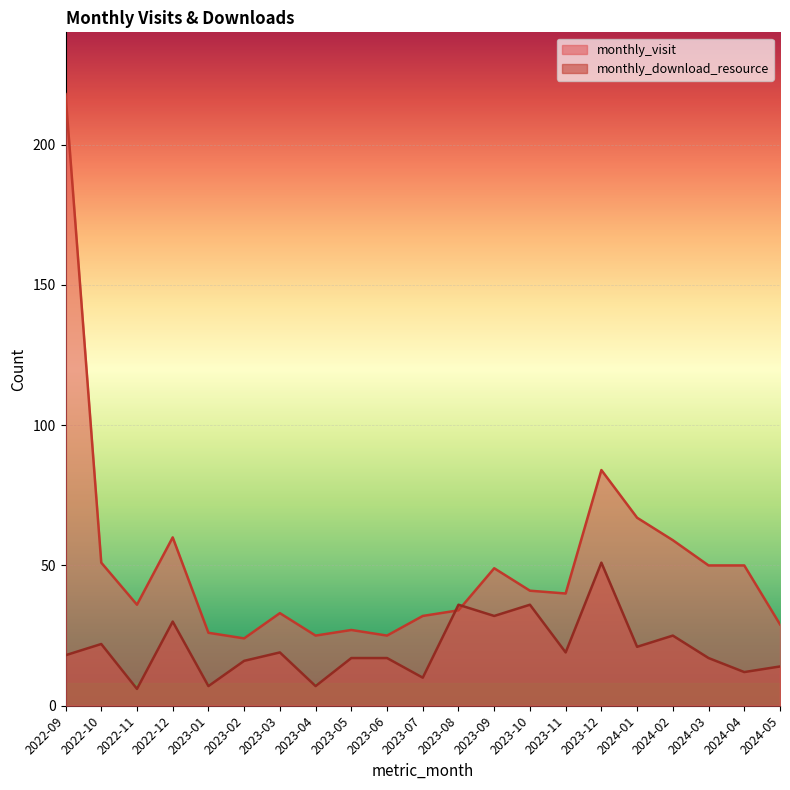

Reading left to right, what are all the values shown in this chart?

monthly_visit: 2022-09=218	2022-10=51	2022-11=36	2022-12=60	2023-01=26	2023-02=24	2023-03=33	2023-04=25	2023-05=27	2023-06=25	2023-07=32	2023-08=34	2023-09=49	2023-10=41	2023-11=40	2023-12=84	2024-01=67	2024-02=59	2024-03=50	2024-04=50	2024-05=29
monthly_download_resource: 2022-09=18	2022-10=22	2022-11=6	2022-12=30	2023-01=7	2023-02=16	2023-03=19	2023-04=7	2023-05=17	2023-06=17	2023-07=10	2023-08=36	2023-09=32	2023-10=36	2023-11=19	2023-12=51	2024-01=21	2024-02=25	2024-03=17	2024-04=12	2024-05=14